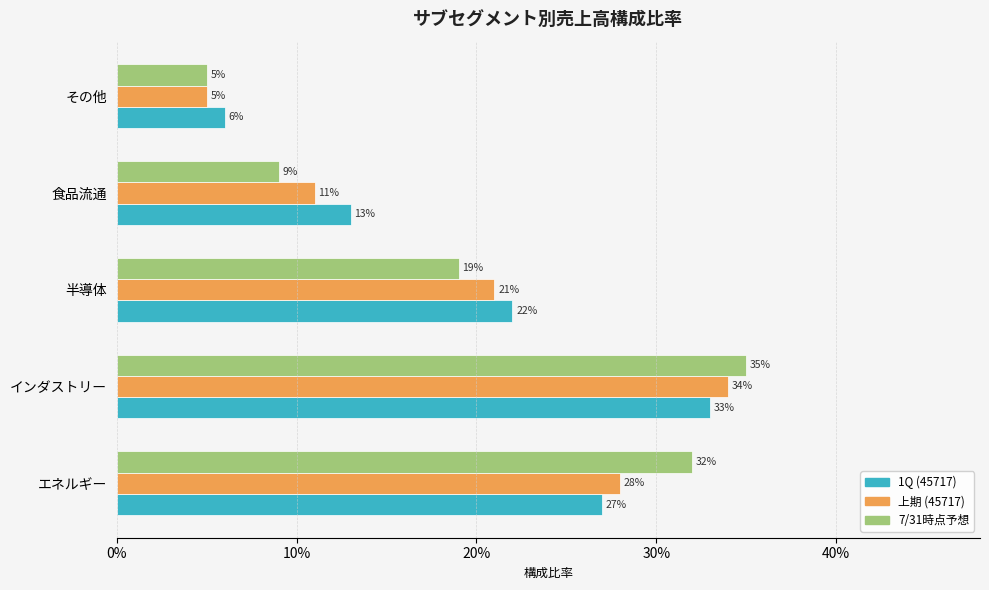

What is the average value of the 1Q (45717) series?

0.2